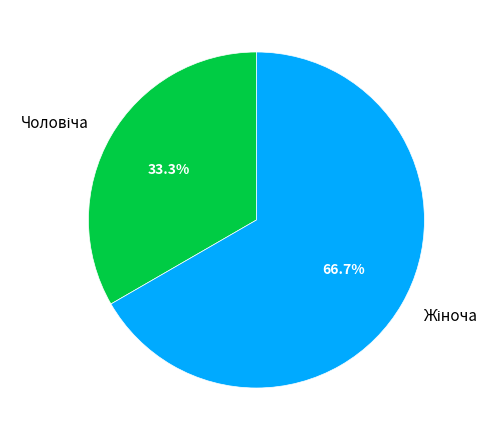

Does any single category account for the majority?

Yes